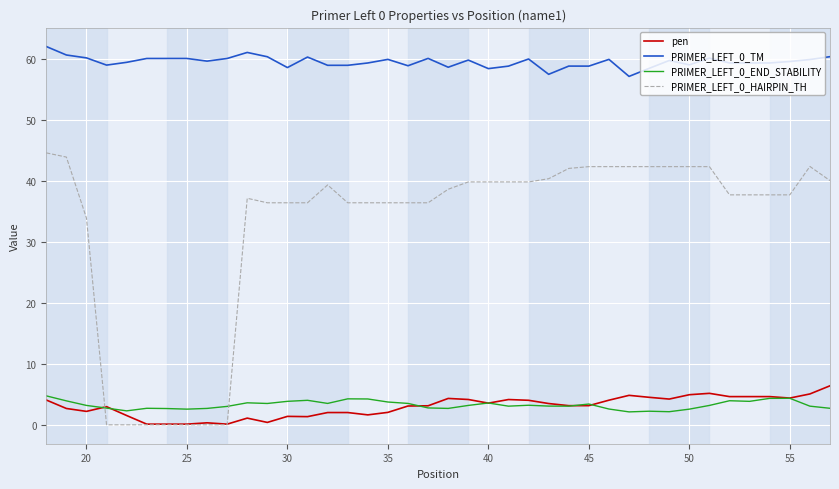

Which series has the largest range (max minus min)?

PRIMER_LEFT_0_HAIRPIN_TH